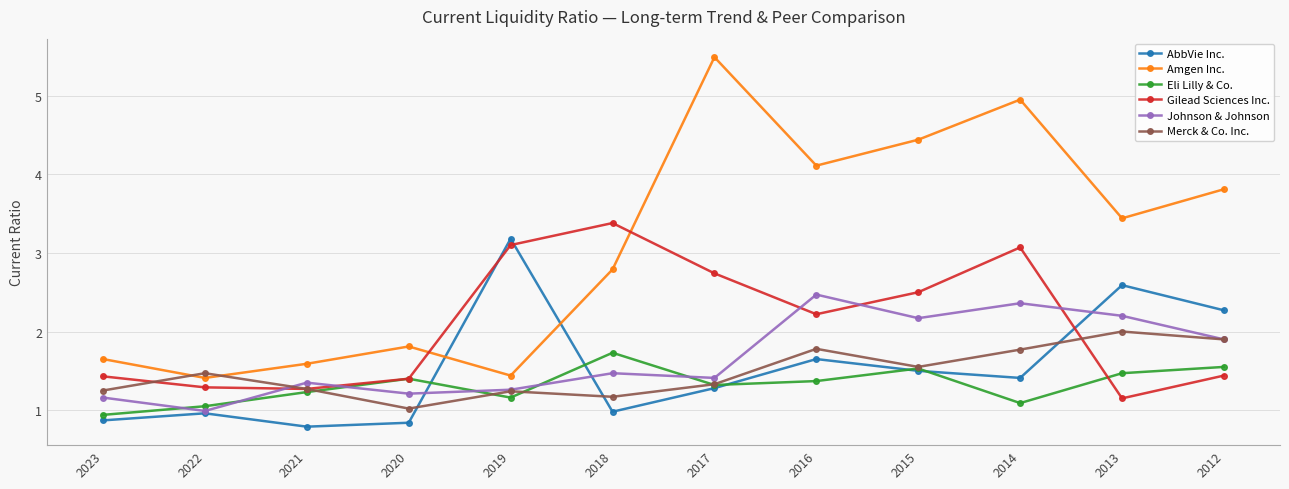

What is the highest value of the Eli Lilly & Co. series?

1.7